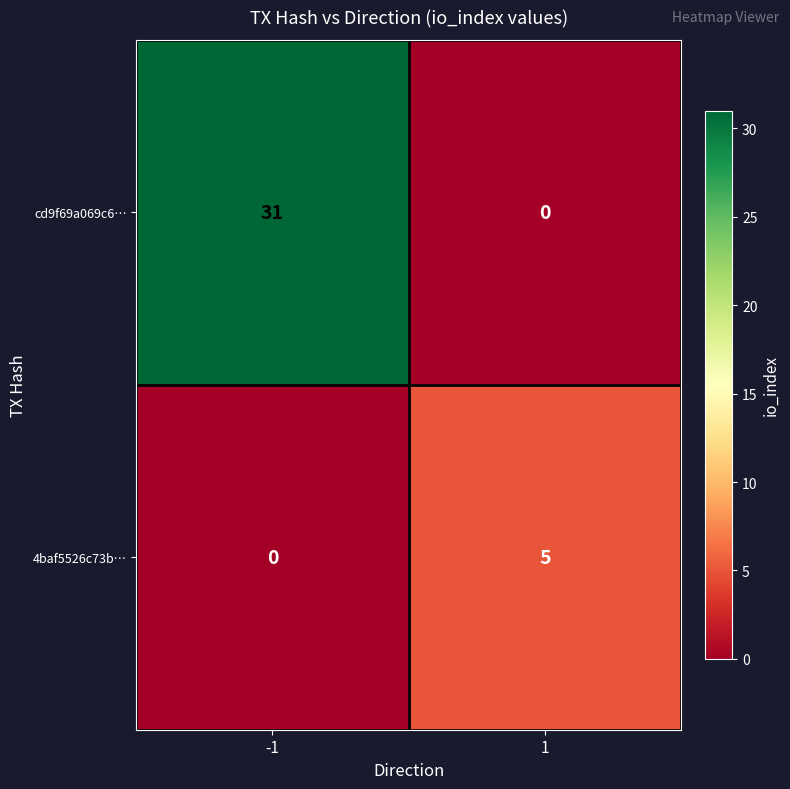

Between -1 and 1, which series saw the biggest shift?

cd9f69a069c6…